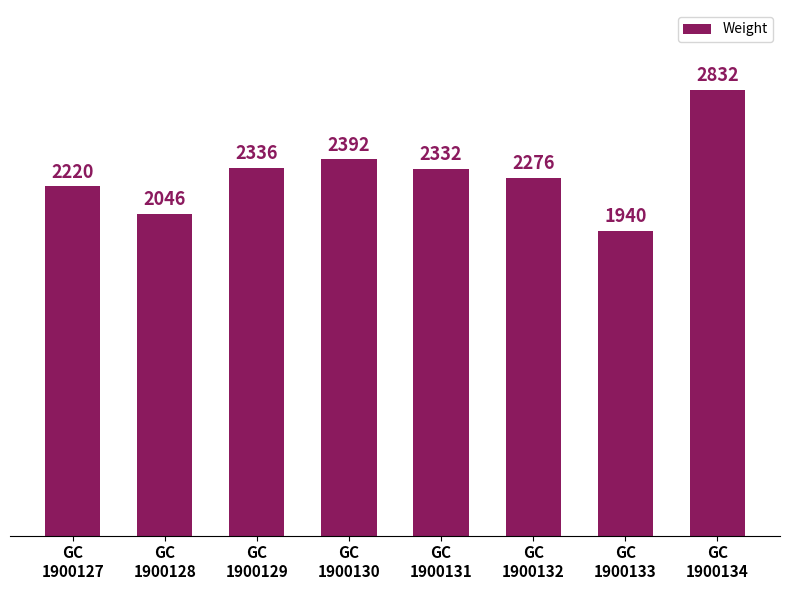

List the labels in order of value, largest first.

GC
1900134, GC
1900130, GC
1900129, GC
1900131, GC
1900132, GC
1900127, GC
1900128, GC
1900133